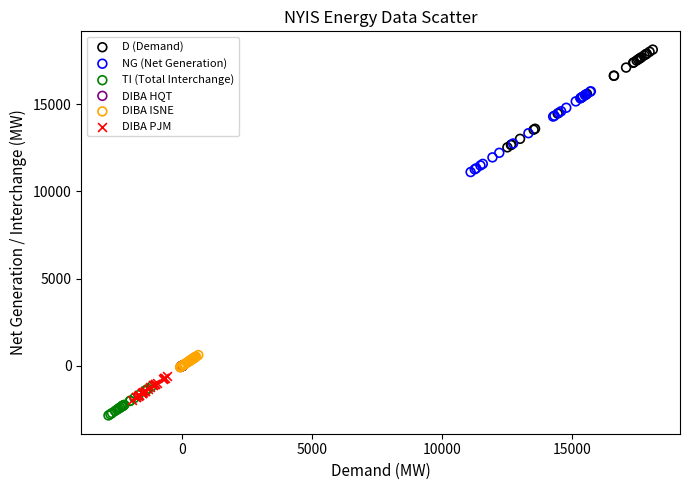

Which series reaches the minimum Y coordinate?

TI (Total Interchange)